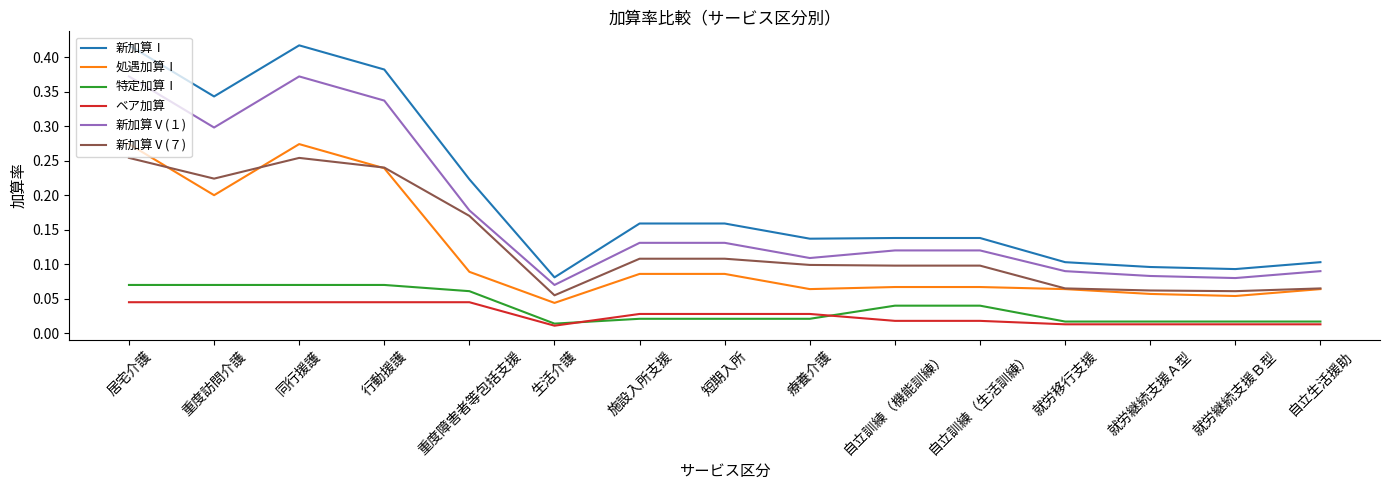

True or false: 新加算Ⅰ has a value of 0.6 at 行動援護.

False